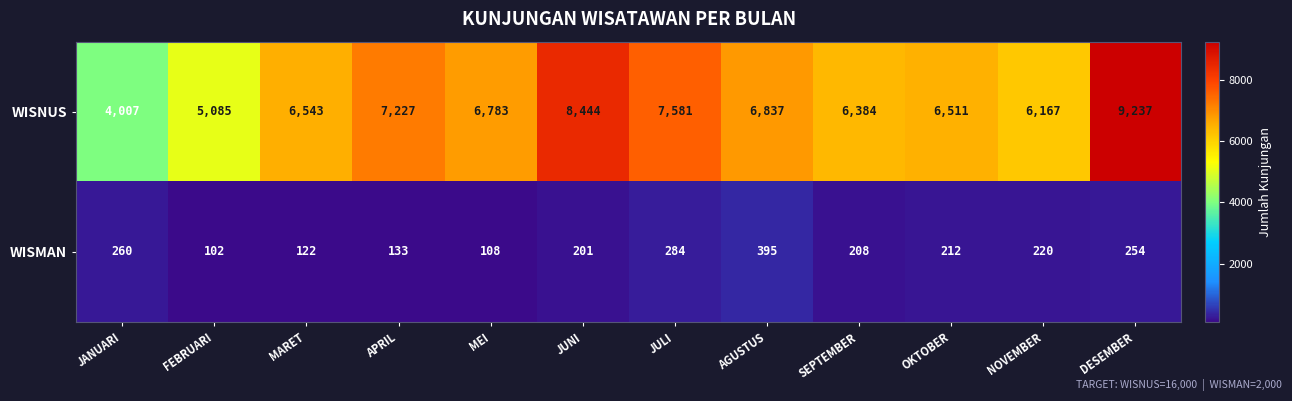

What is the approximate value of WISNUS at JUNI?

8444